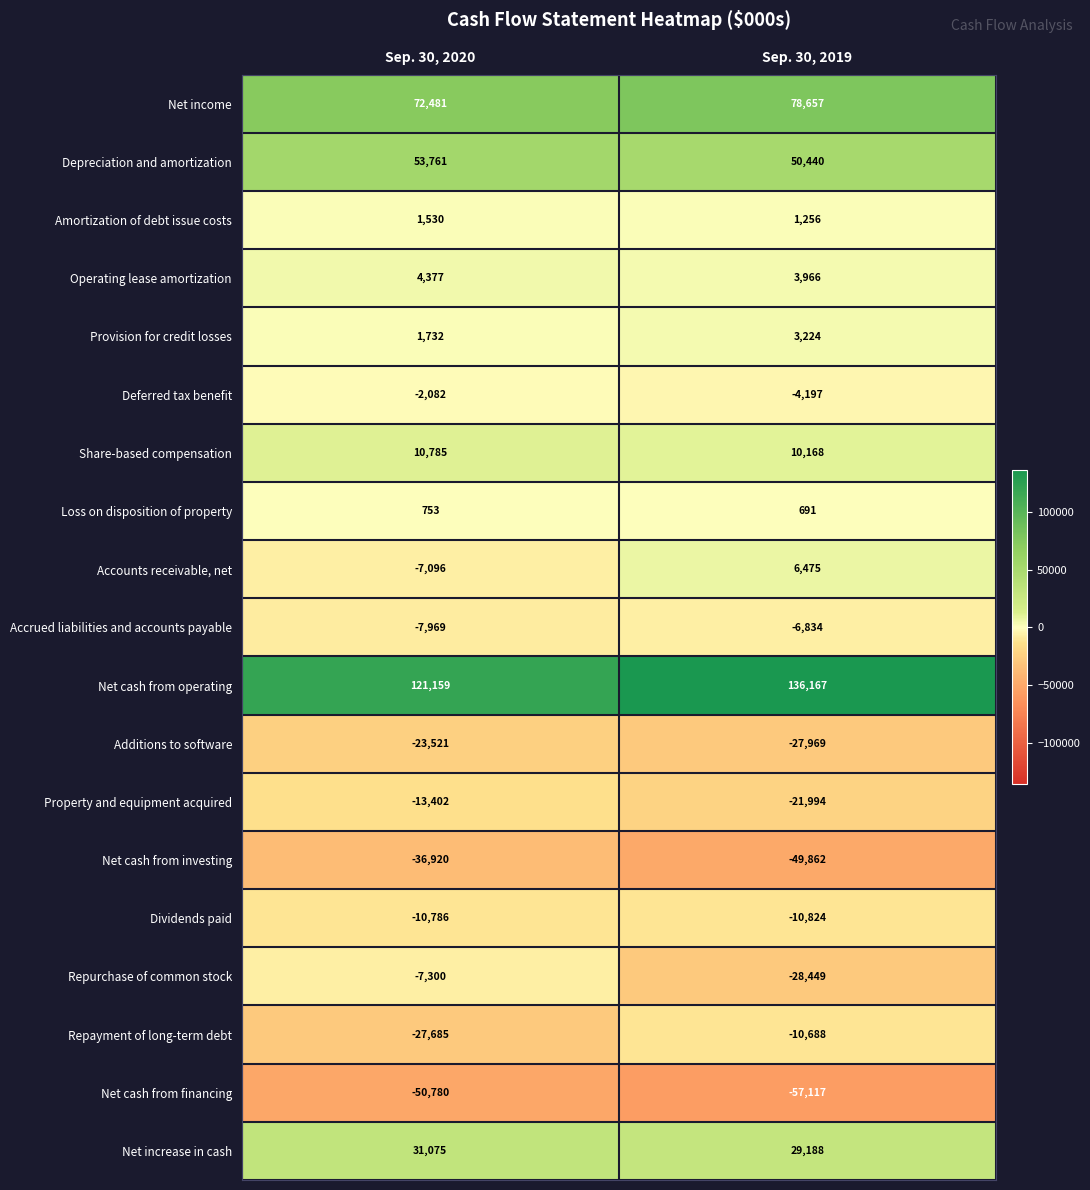

At which category does the chart reach its minimum across all series?

Sep. 30, 2019